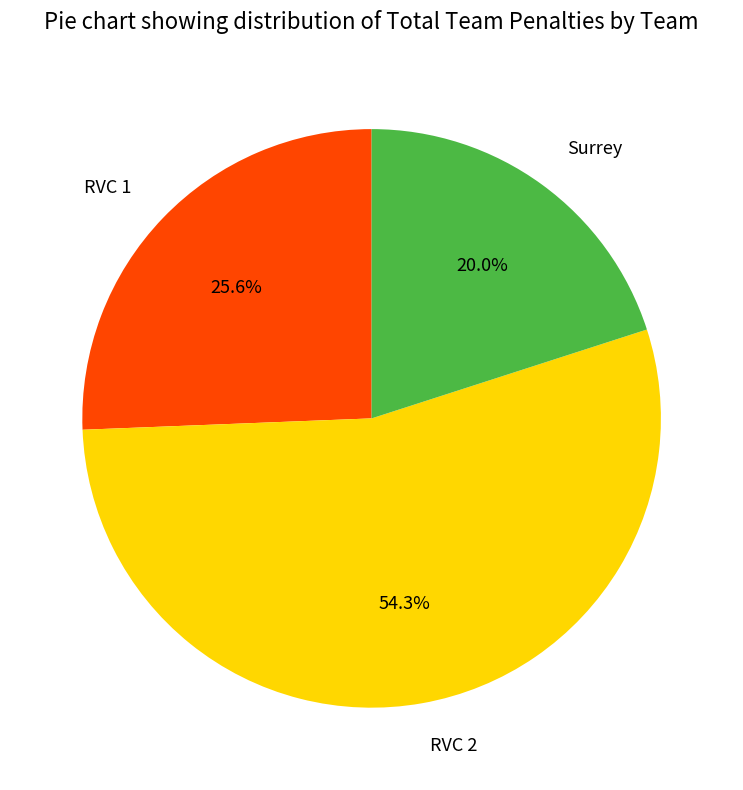

To the nearest percent, what is the average slice percentage?

33%